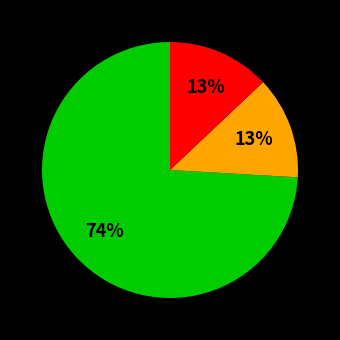

Is there any slice that represents more than half of the pie?

Yes